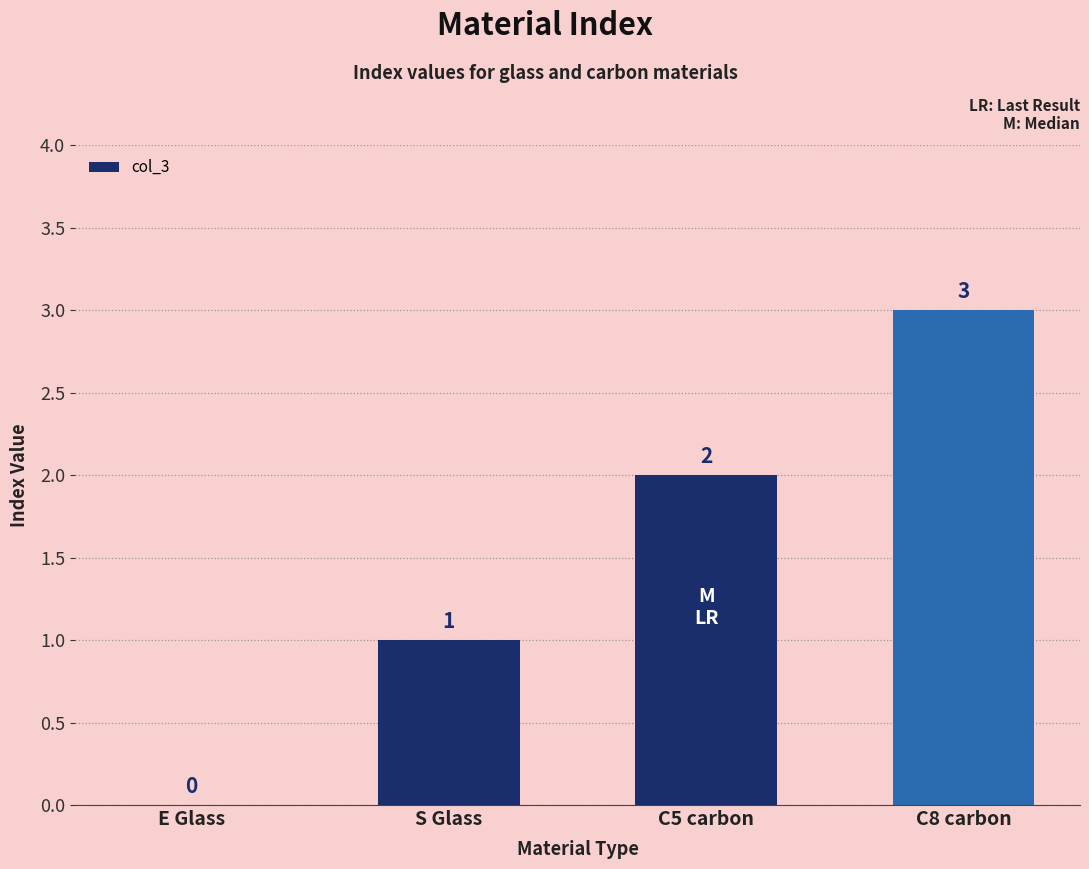

What is the greatest value displayed?

3